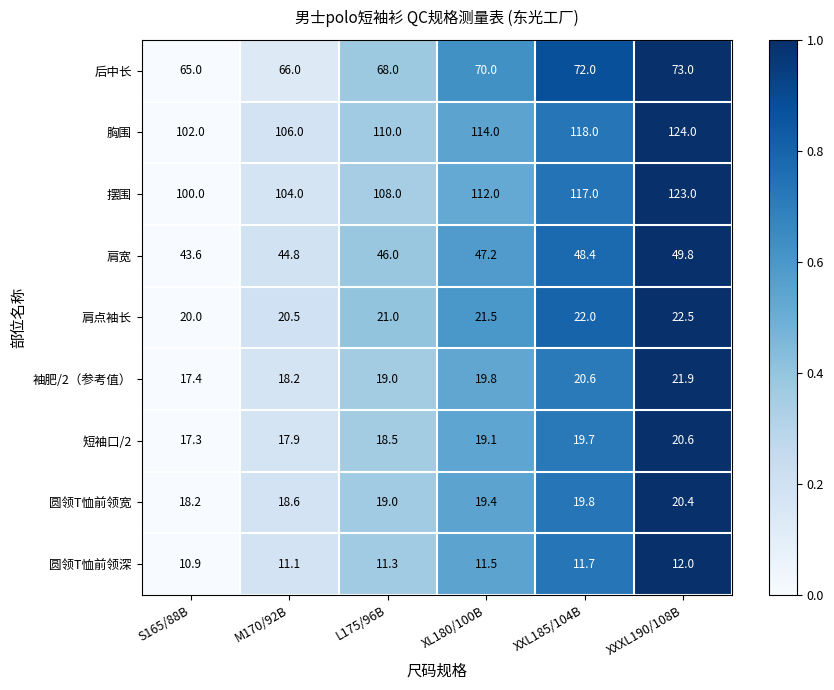

The 胸围 series shows 118.0 at XXL185/104B. True or false?

True